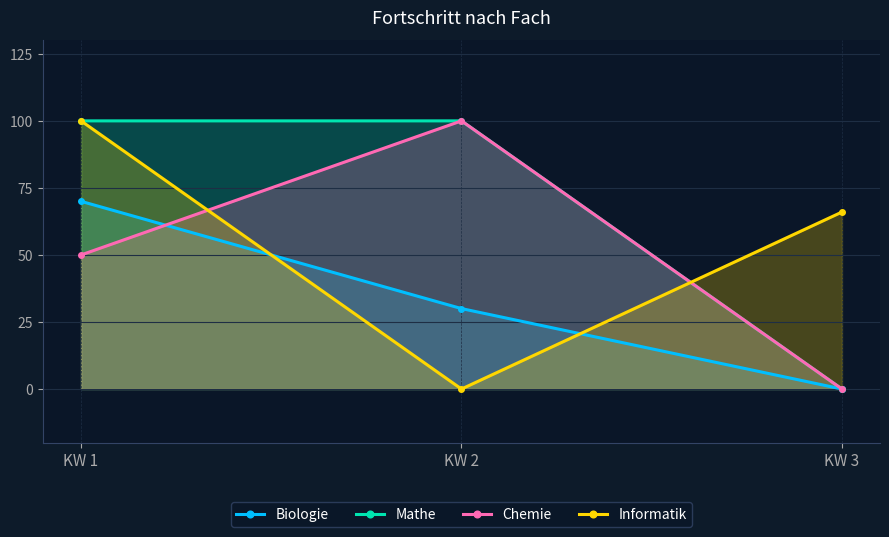

How many data points does each series have?

3